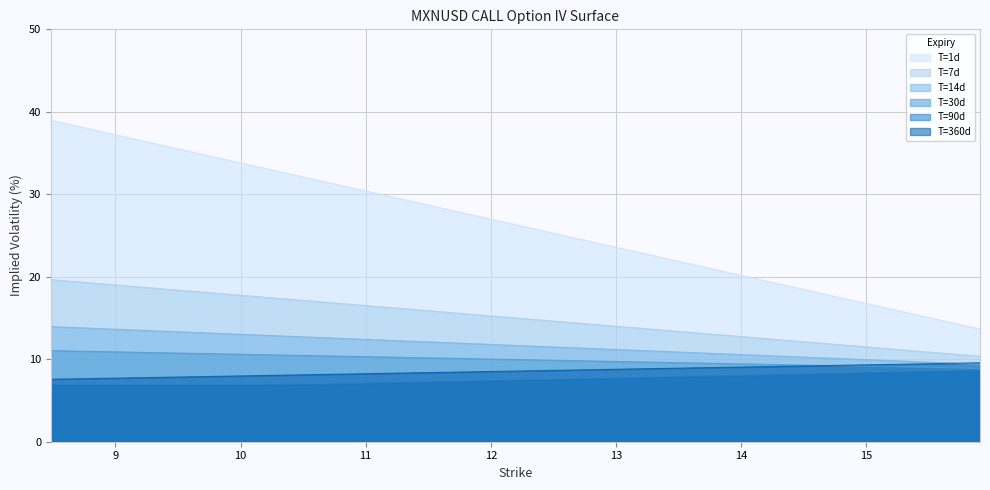

How many distinct data groups are displayed?

6